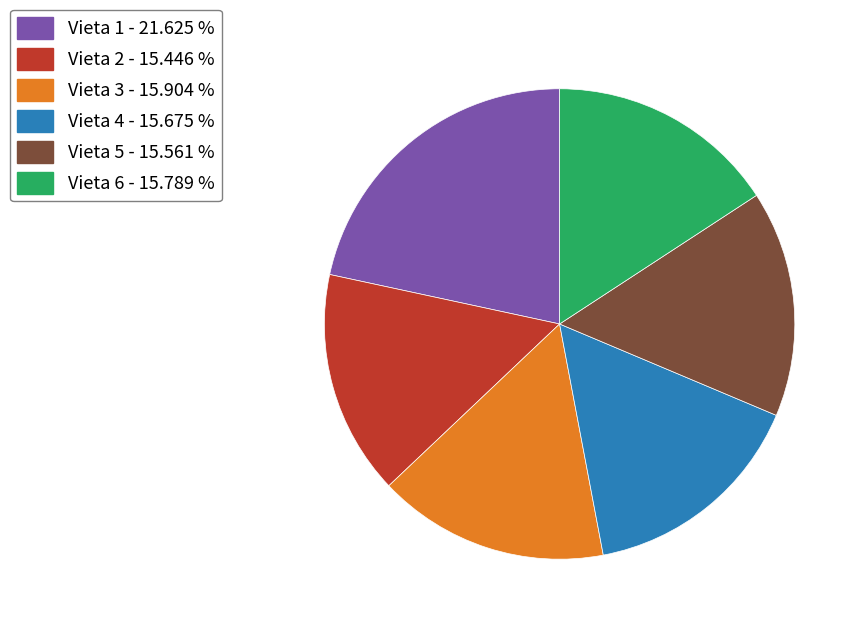

Do Vieta 4 - 15.675 % and Vieta 6 - 15.789 % together represent more than half of the pie?

No